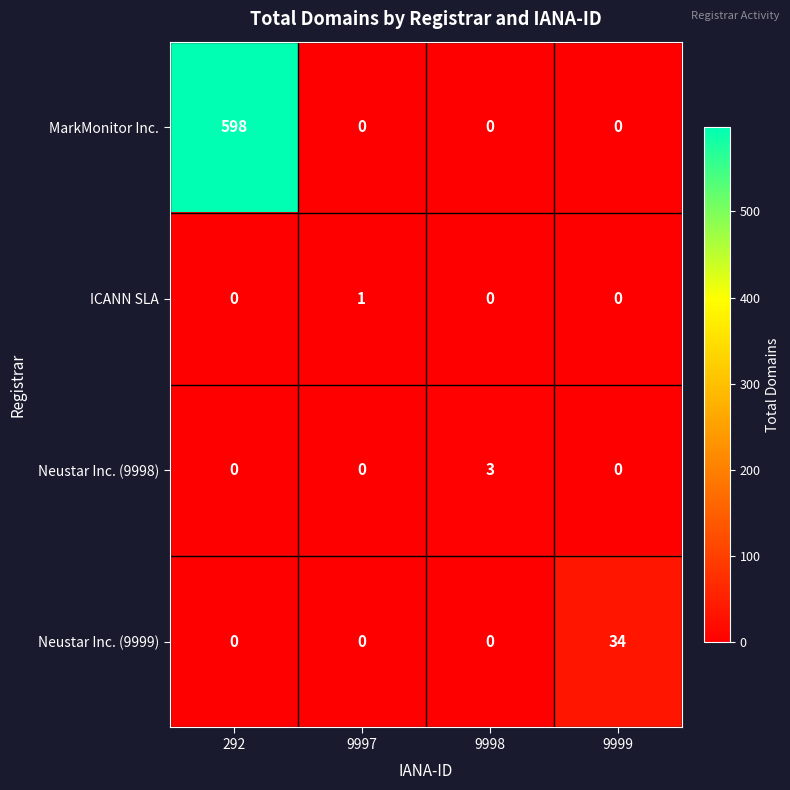

How many values in Neustar Inc. (9998) are above zero?

1